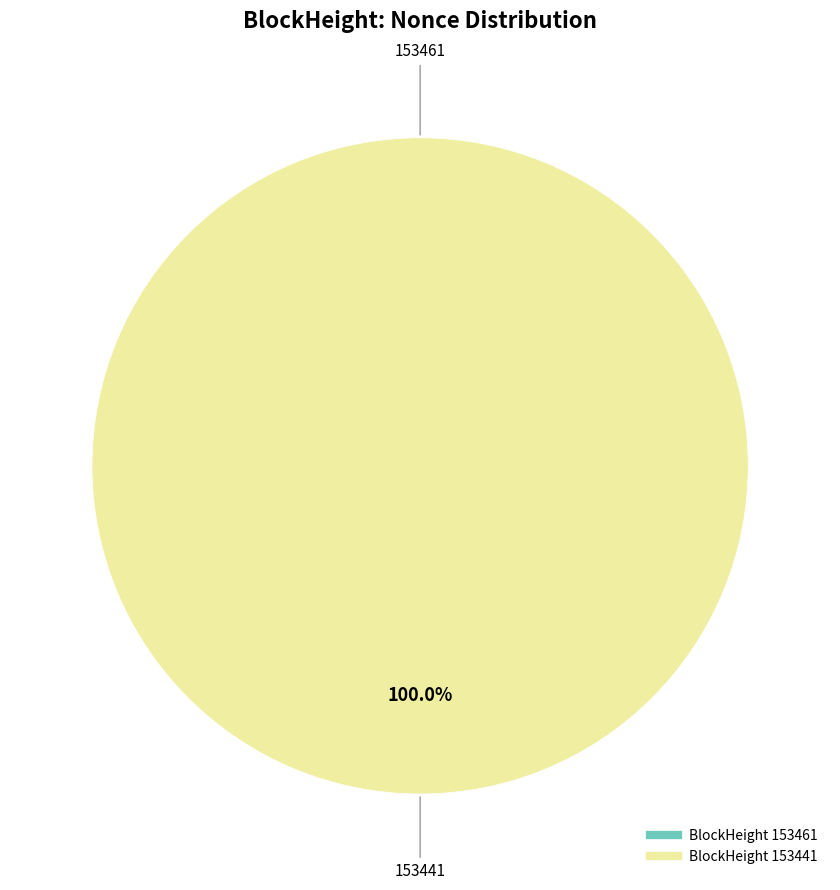

How many segments does this pie chart have?

2